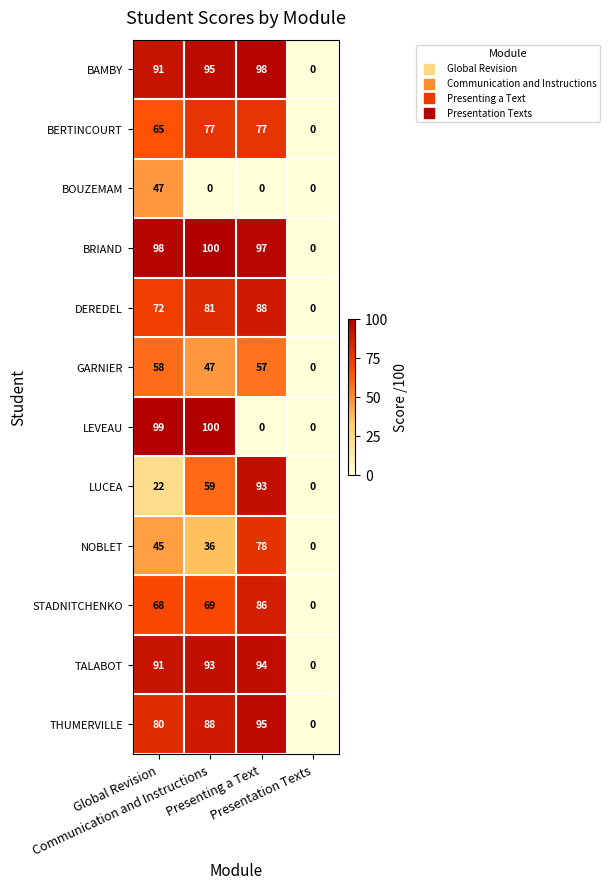

What is the difference between the maximum and minimum values in the GARNIER series?

58